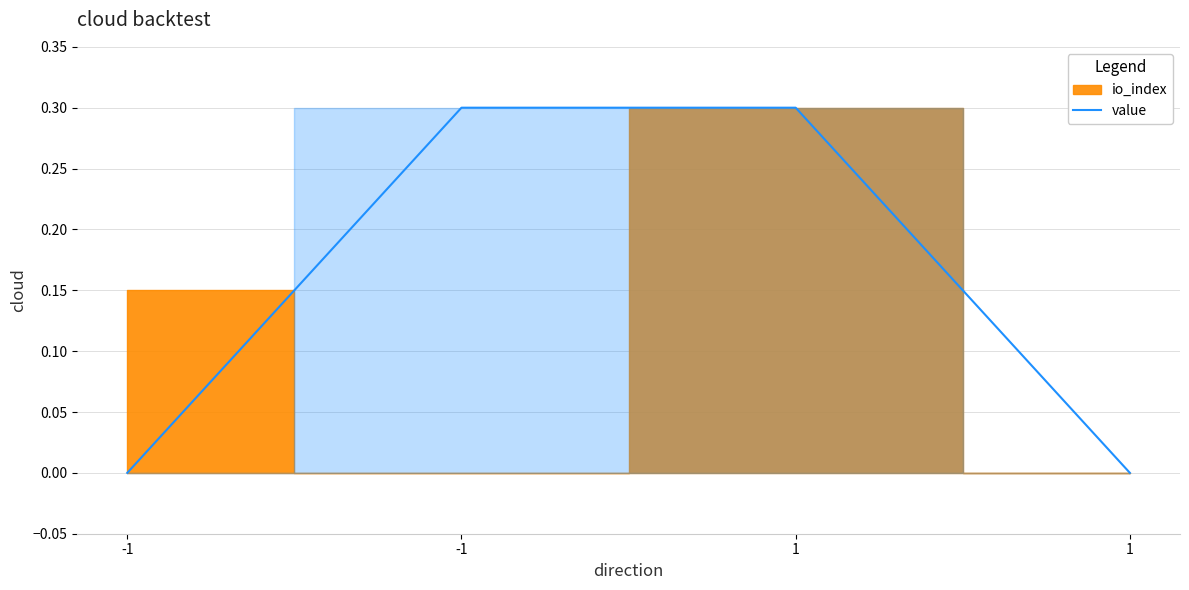

True or false: the data has more than 0 interior local peaks.

False